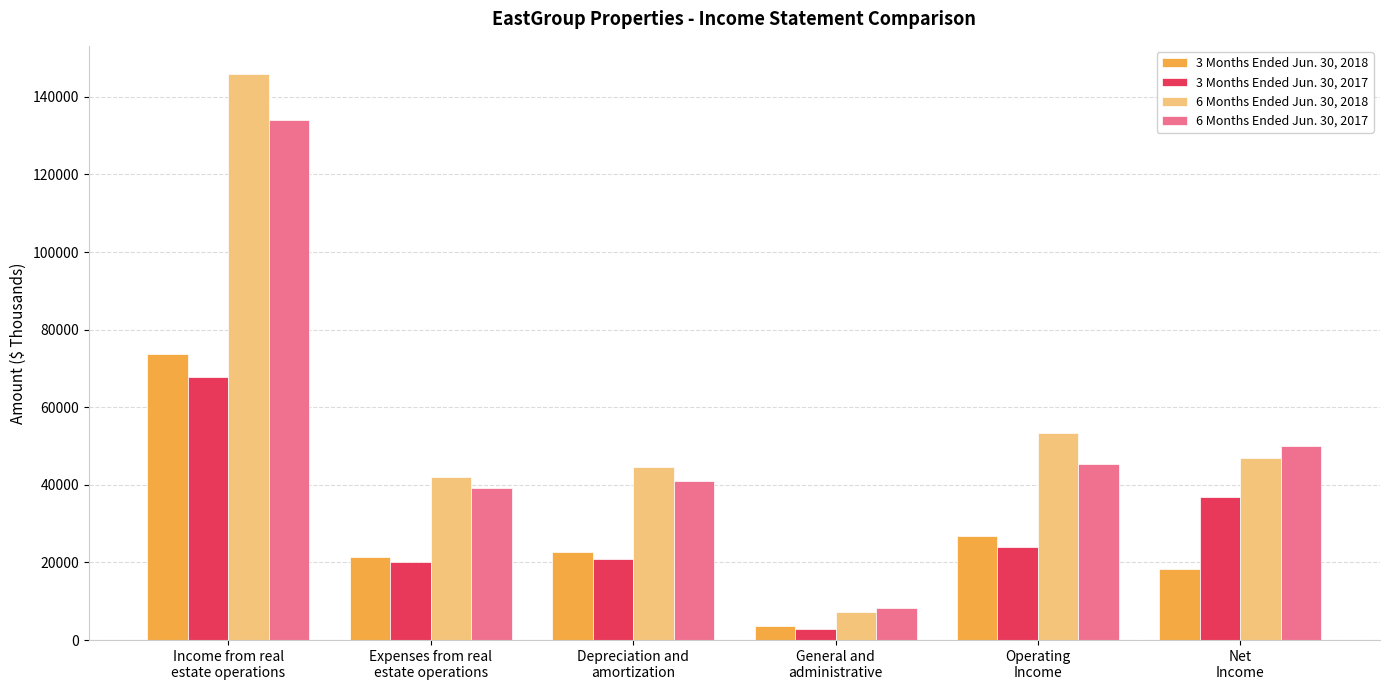

Rank the series at Depreciation and
amortization from lowest to highest value.

3 Months Ended Jun. 30, 2017, 3 Months Ended Jun. 30, 2018, 6 Months Ended Jun. 30, 2017, 6 Months Ended Jun. 30, 2018